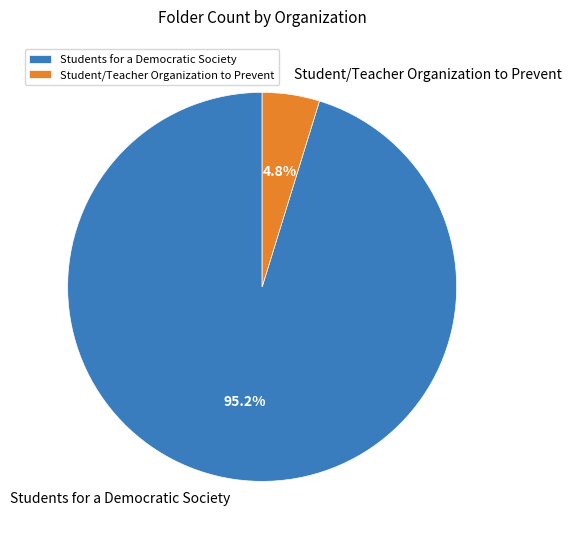

To the nearest percent, what is the average slice percentage?

50%